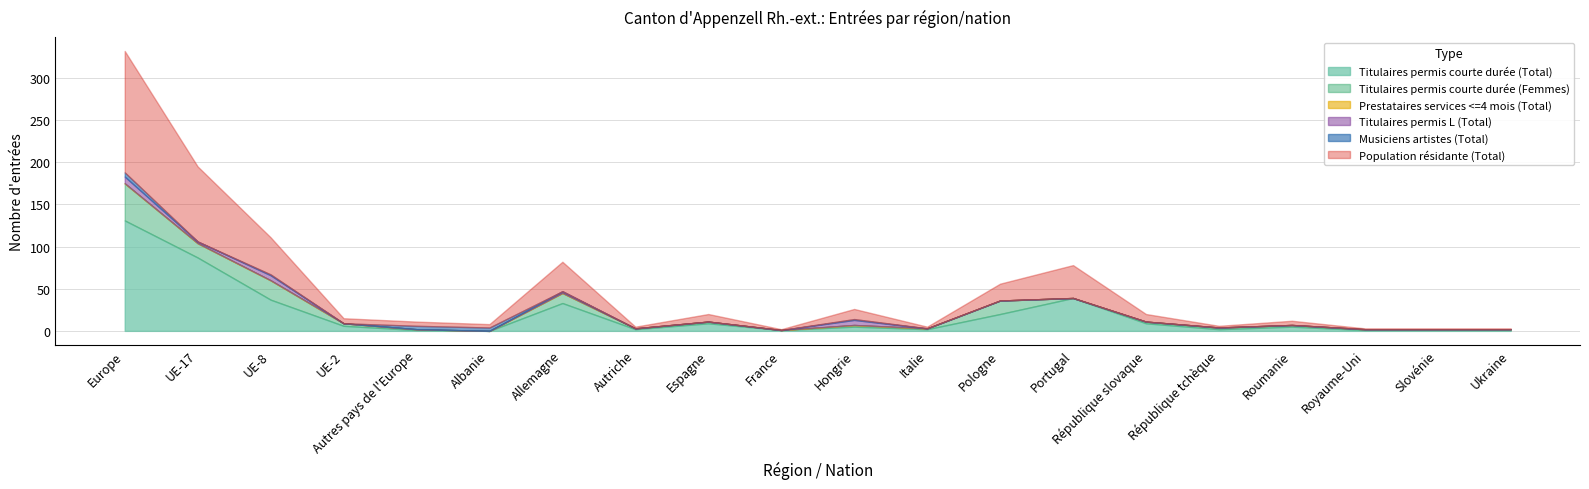

At how many categories does at least one series exceed 85?

2